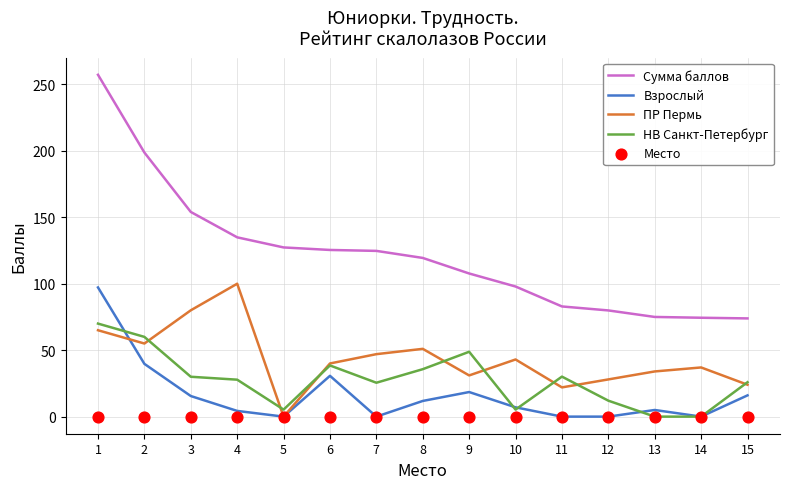

At which category is the sum across all series the highest?

1